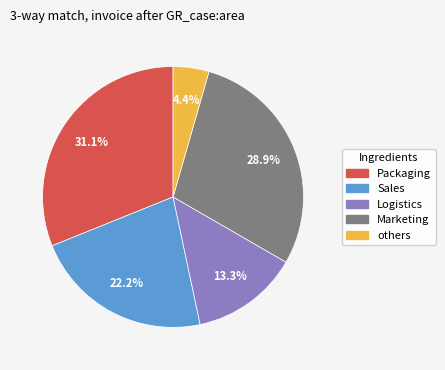

Rank the categories by value from highest to lowest.

Packaging, Marketing, Sales, Logistics, others